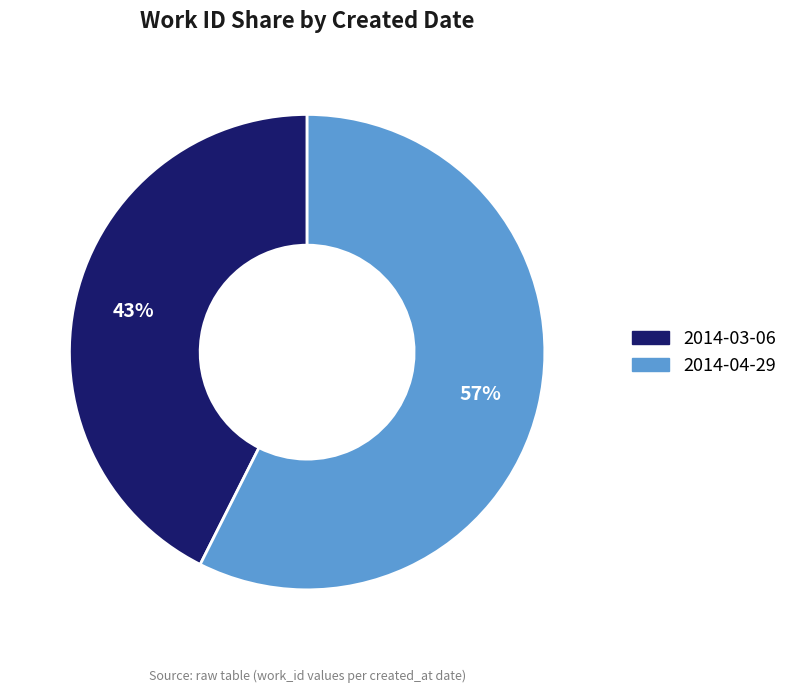

Between 2014-03-06 and 2014-04-29, which is larger?

2014-04-29